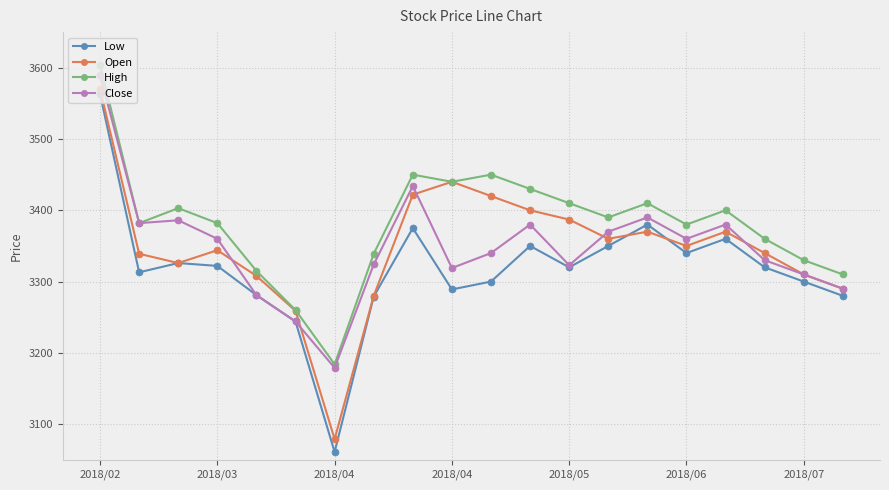

Which series has the largest total across all categories?

High